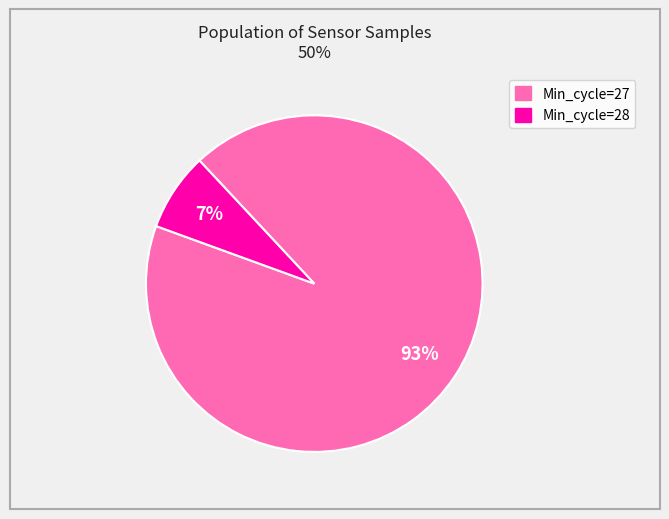

To the nearest percent, what is the average slice percentage?

50%